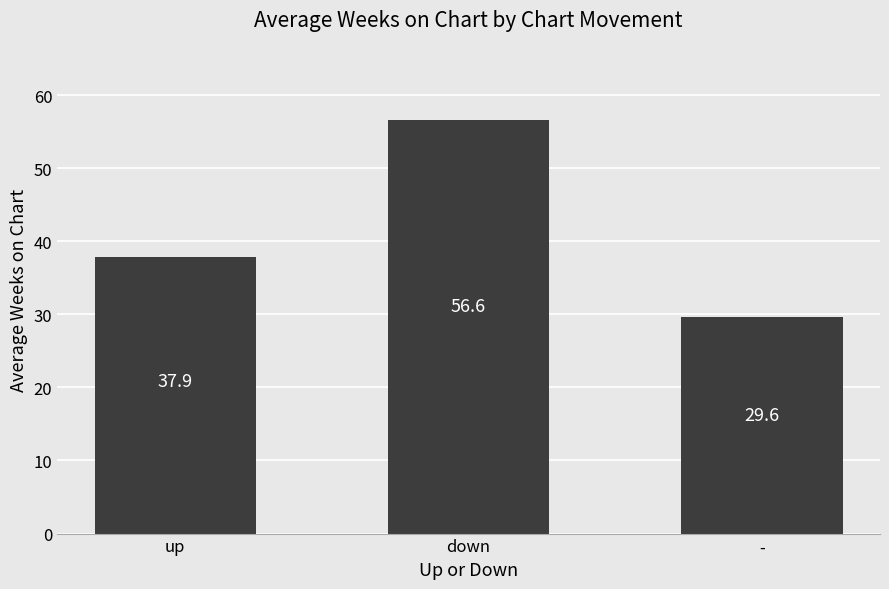

What is the change in value from up to -?

-8.3